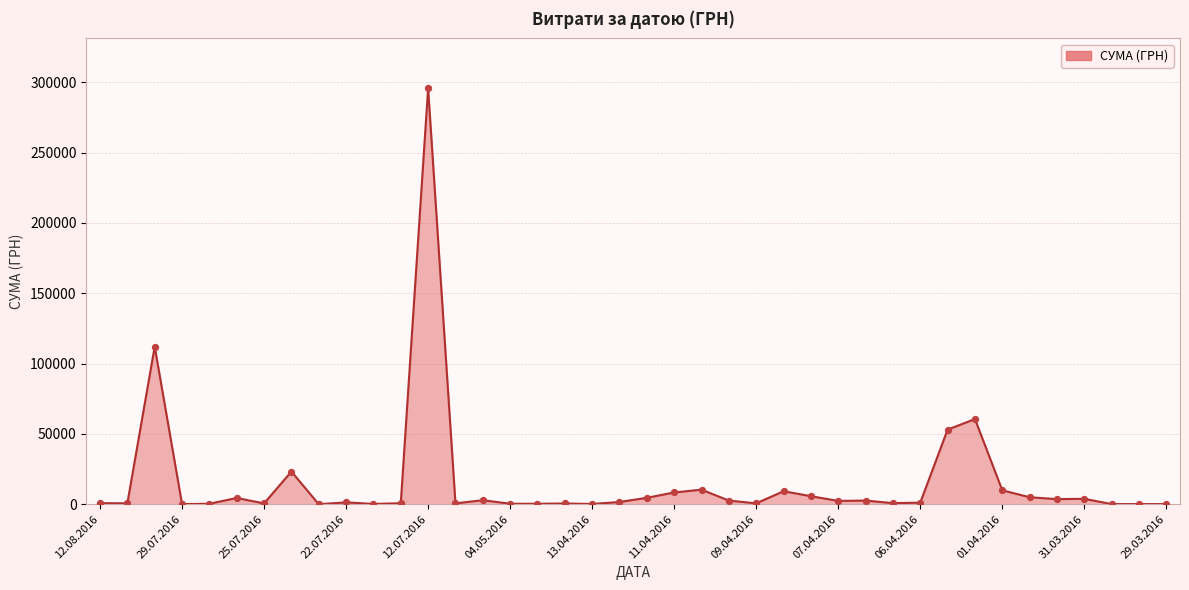

What is the greatest value displayed?

295638.6